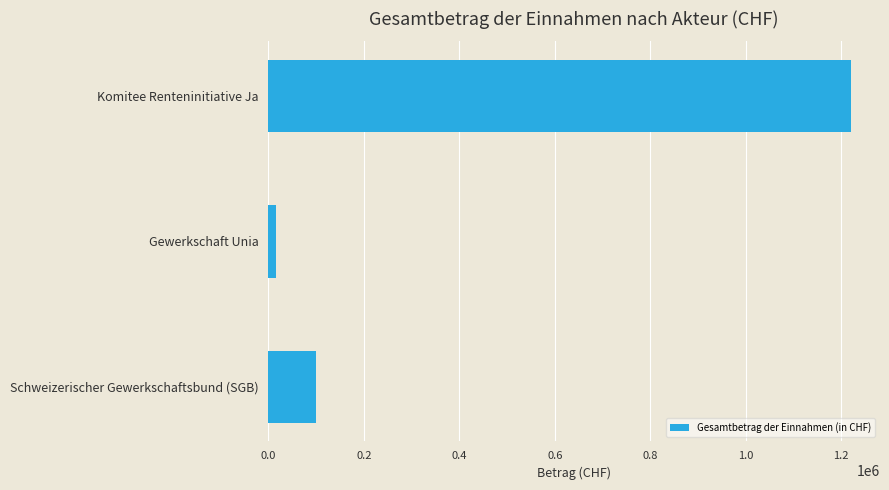

What is the sum of all values?

1336223